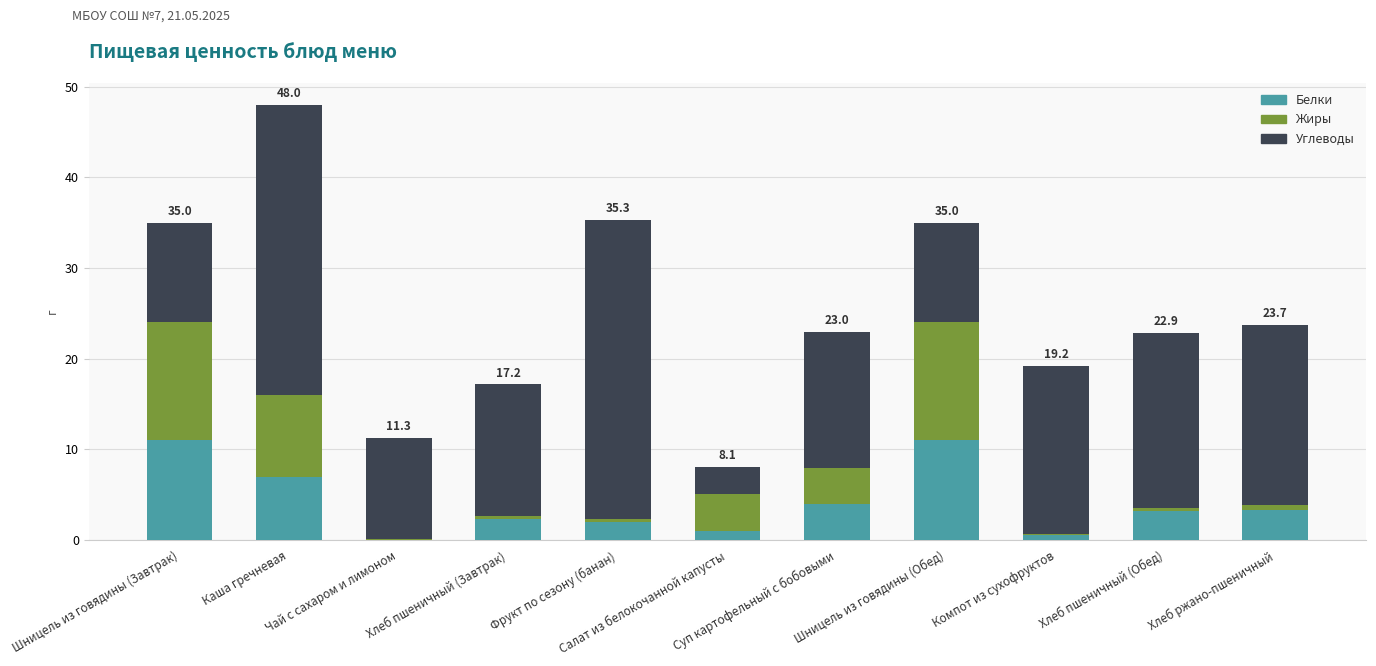

What is the sum of all Белки values?

45.5